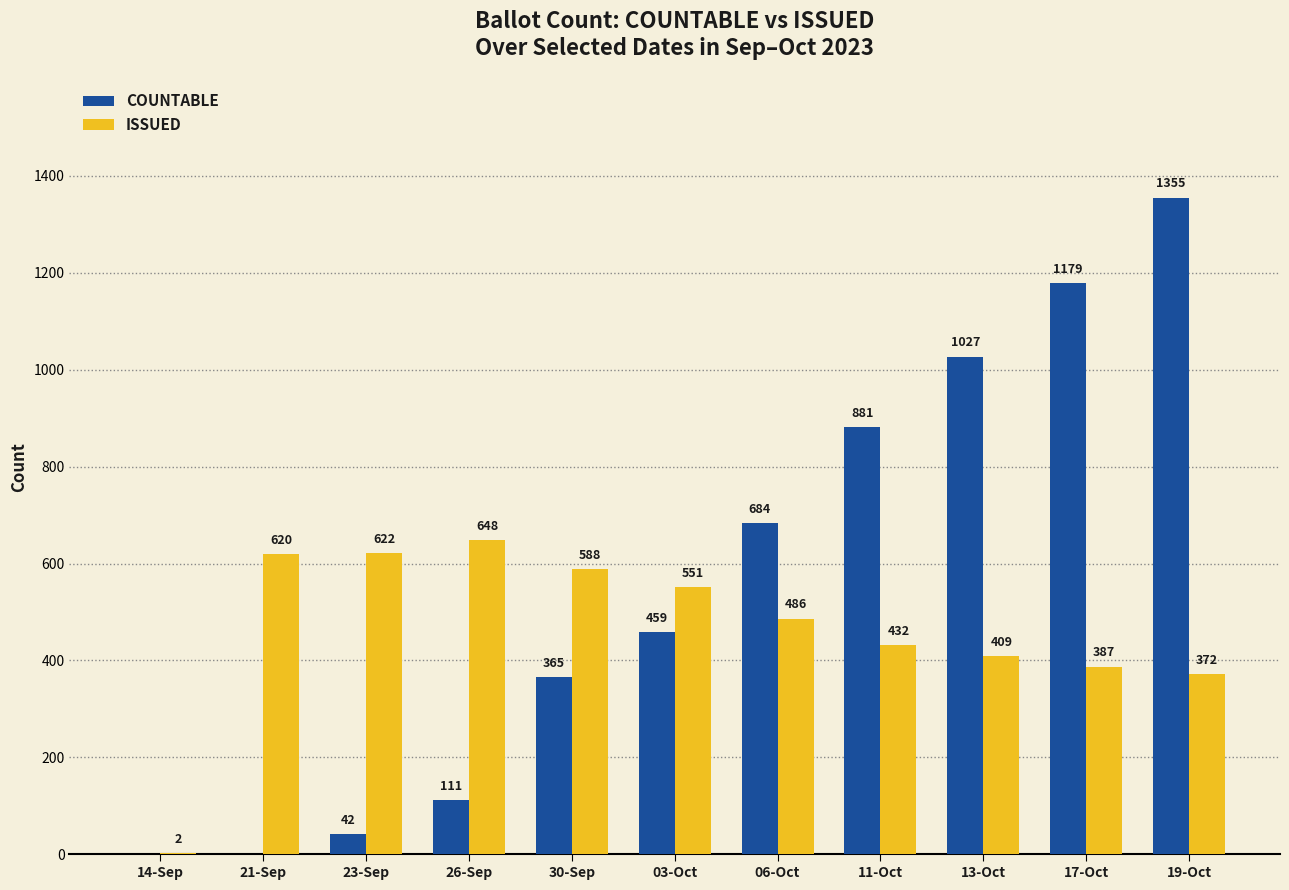

What is the spread (max minus min) of values at 19-Oct?

983